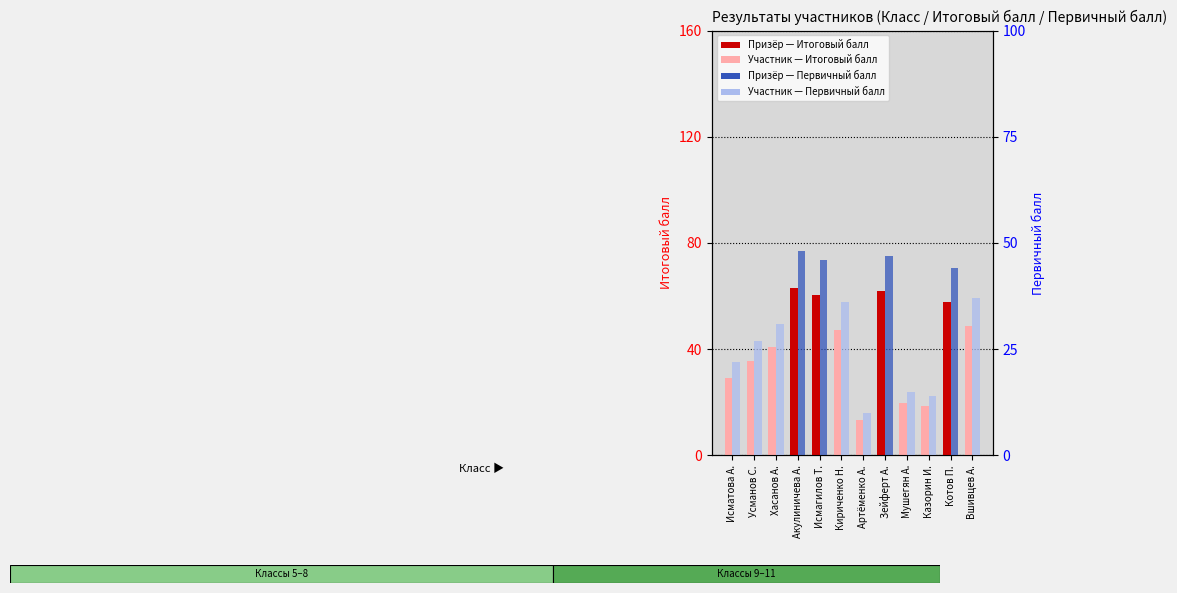

Between Акулиничева А. and Кириченко Н., which is larger?

Акулиничева А.